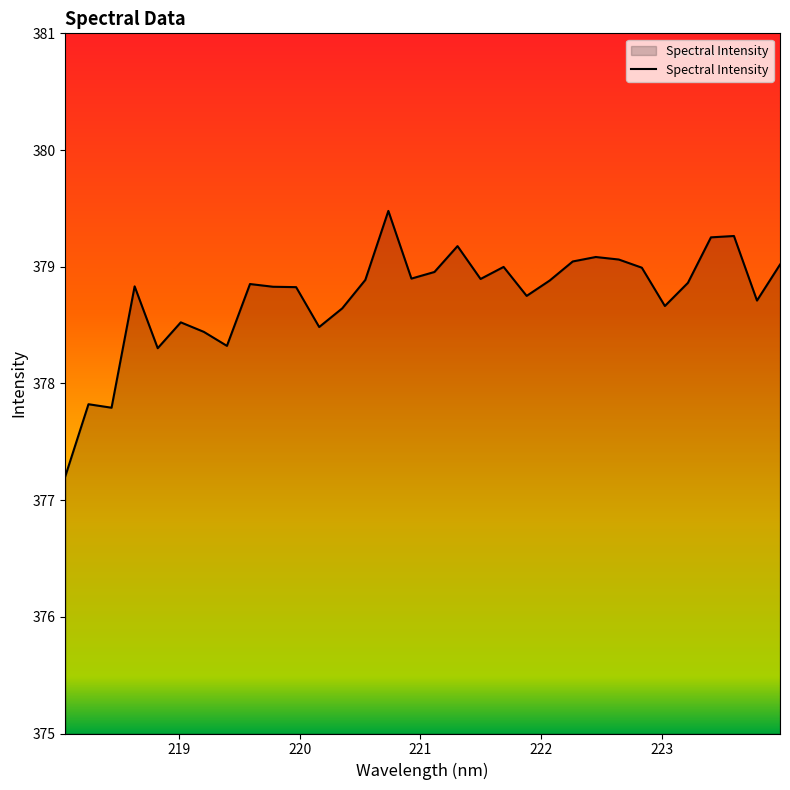

What is the greatest value displayed?

379.5